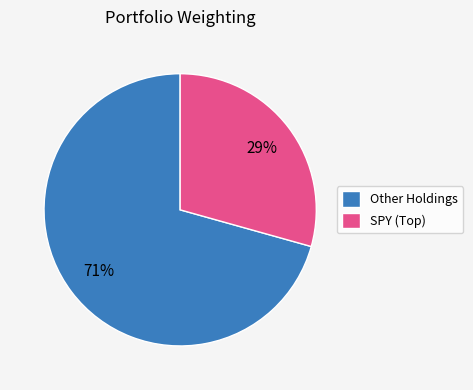

Which slice is the largest?

Other Holdings